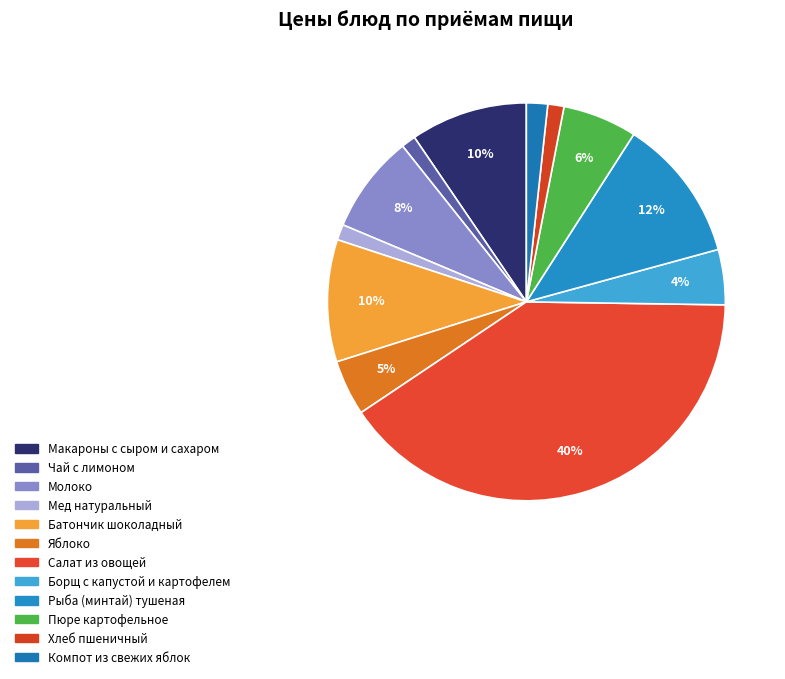

To the nearest percent, what is the combined percentage of Мед натуральный and Яблоко?

6%